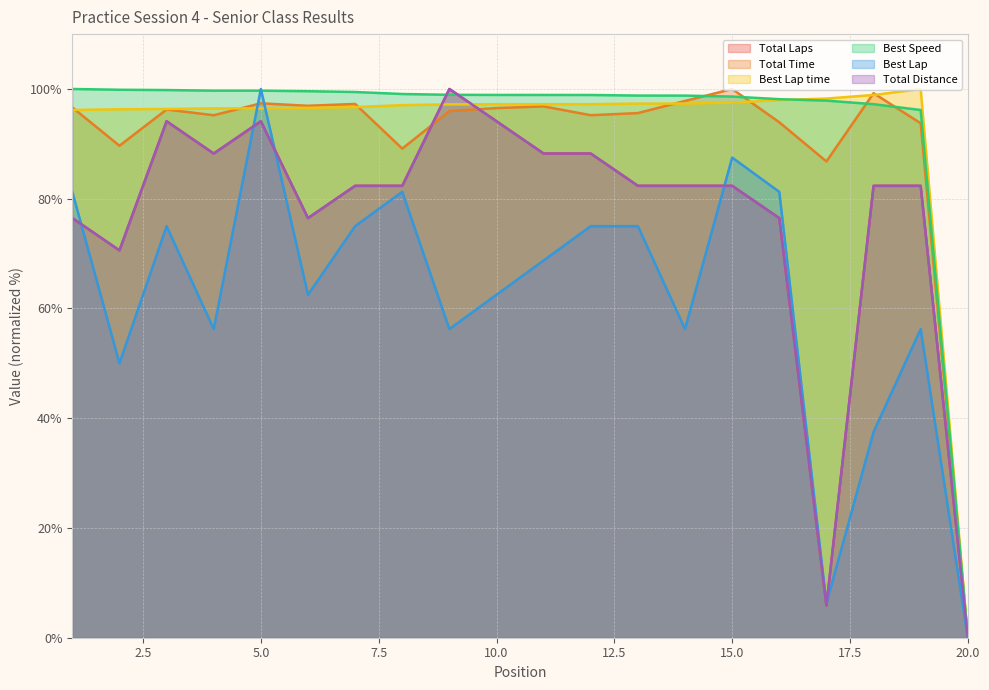

How many data points in Best Speed are less than 98?

4